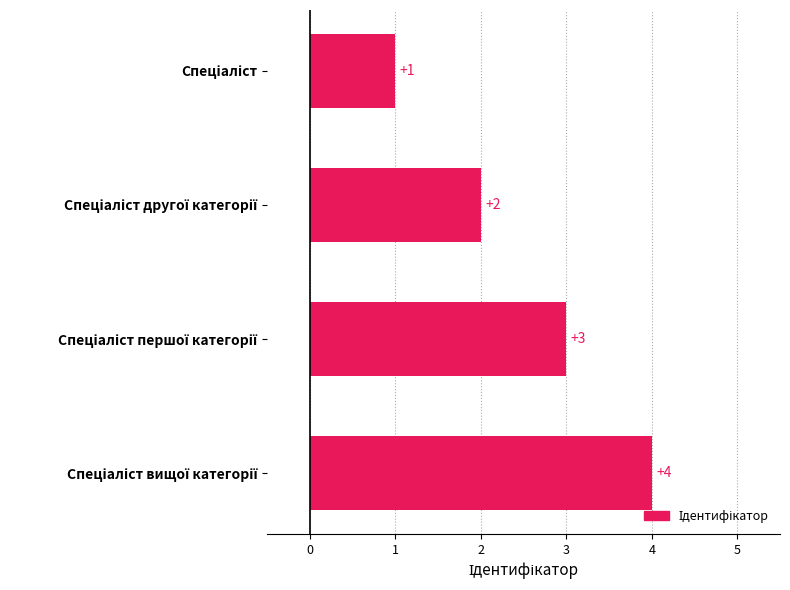

Count the number of categories in the chart.

4